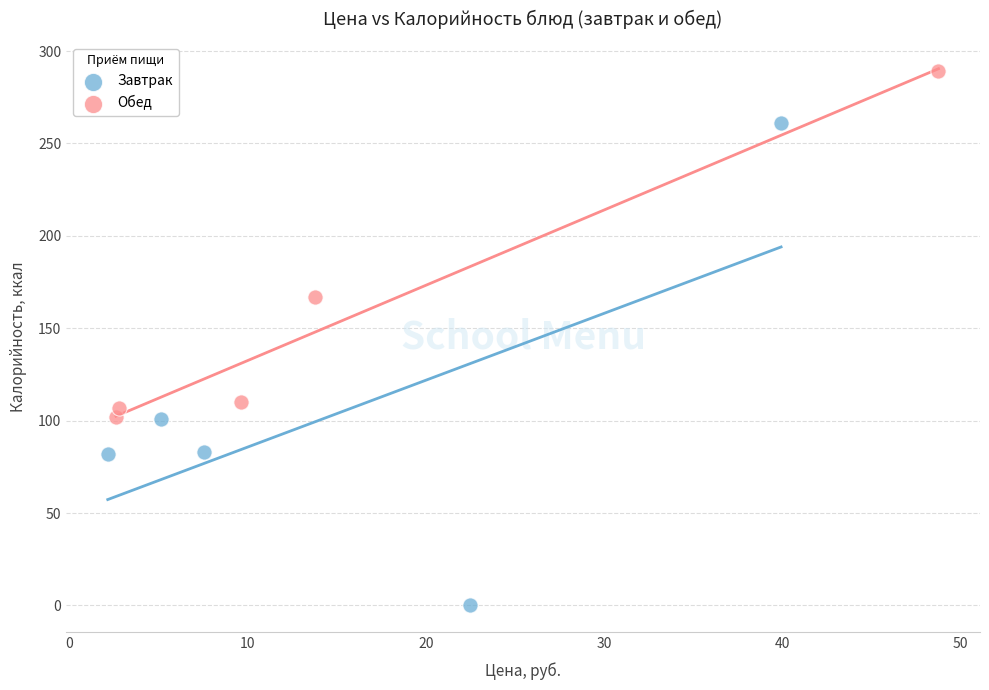

Which series contains the highest Y value?

Обед